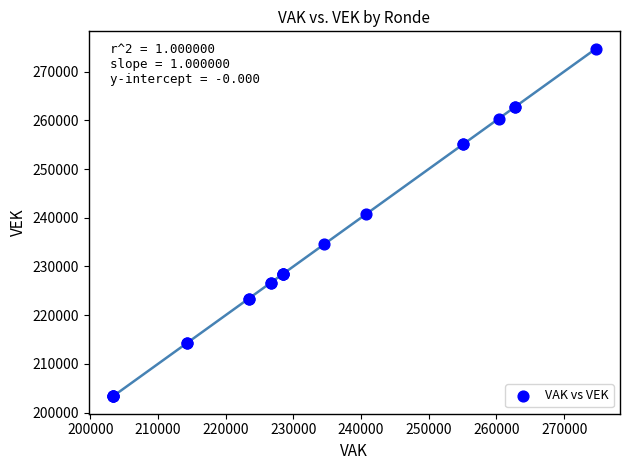

What Y value in the scatter plot is closest to 239020?

240778